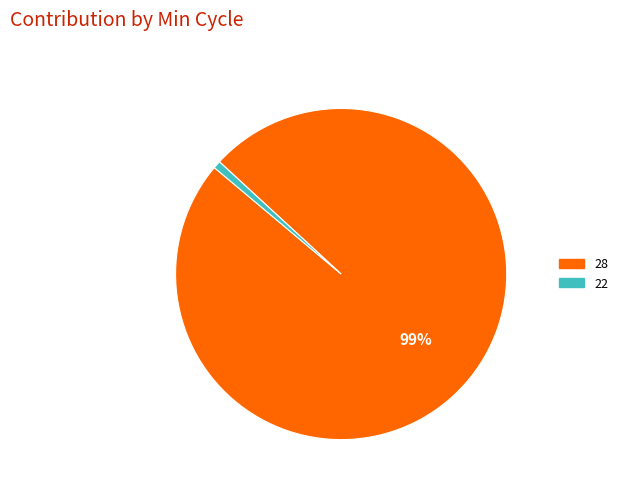

Is there any slice that represents more than half of the pie?

Yes